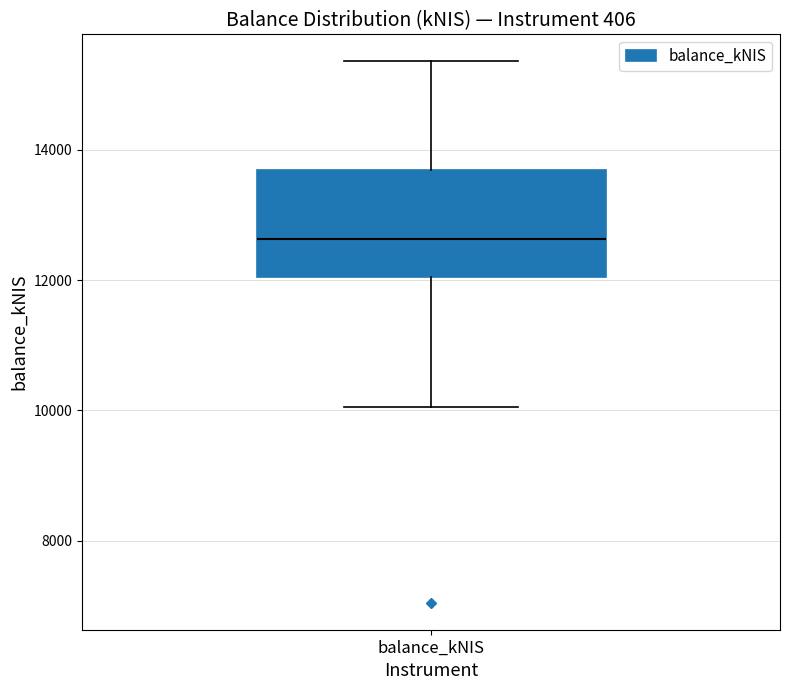

Where is the lower edge of the box for balance_kNIS on the y-axis? The values are not printed on the chart, so give them approximately, as read against the axis.

12000